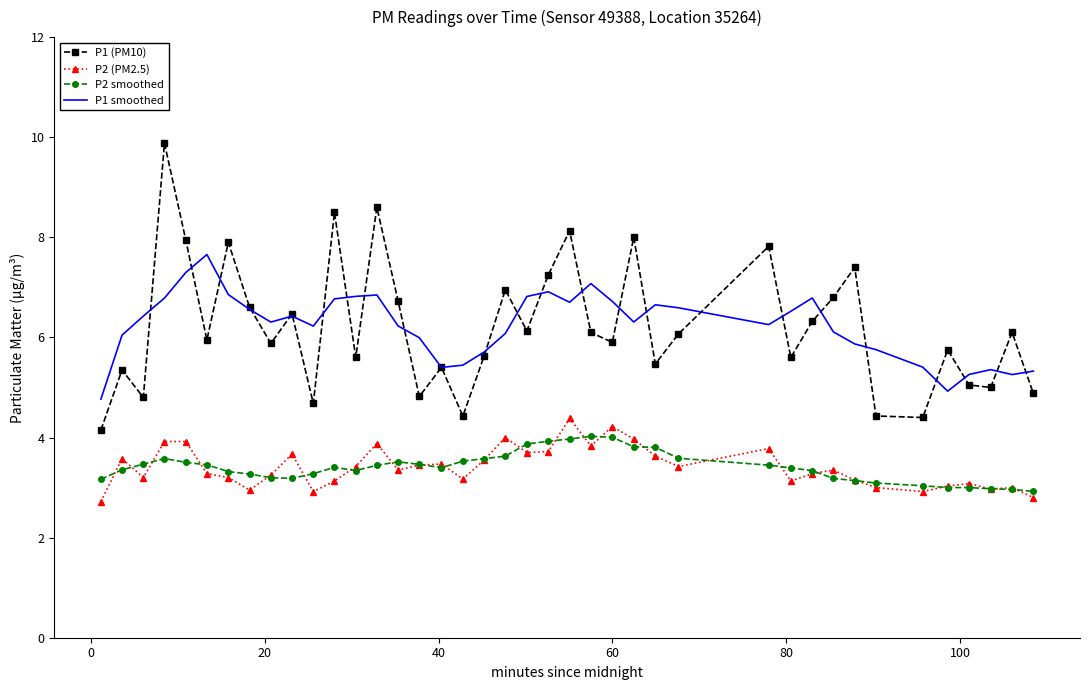

What is the minimum value for P1 smoothed?

4.8